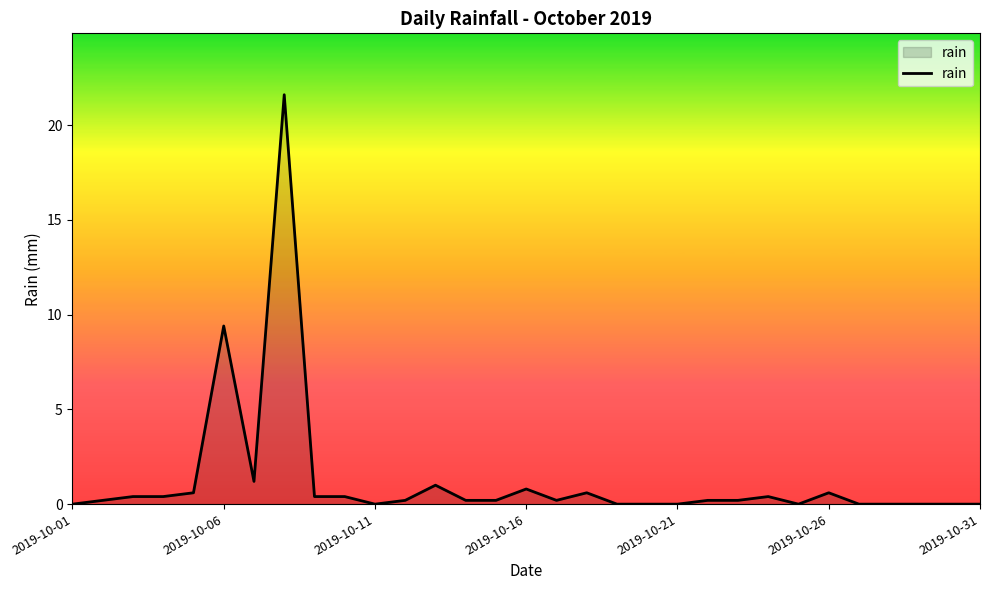

What is the maximum value shown in the chart?

21.6